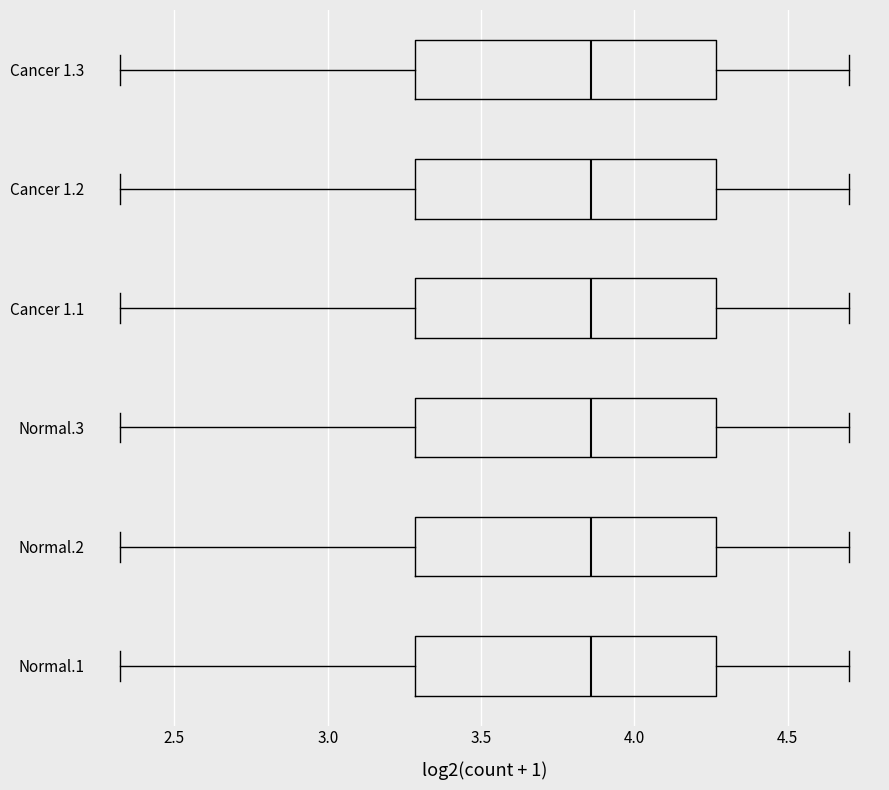

Reading bottom to top, transcribe this box plot: for each box, give where its median line is, the range the box spans, and where its two whiskers end, as read against the x-axis. The values are not printed on the chart, so give them approximately, as read against the axis.

Normal.1: median 3.85, box 3.30 to 4.25, whiskers 2.30 to 4.70
Normal.2: median 3.85, box 3.30 to 4.25, whiskers 2.30 to 4.70
Normal.3: median 3.85, box 3.30 to 4.25, whiskers 2.30 to 4.70
Cancer 1.1: median 3.85, box 3.30 to 4.25, whiskers 2.30 to 4.70
Cancer 1.2: median 3.85, box 3.30 to 4.25, whiskers 2.30 to 4.70
Cancer 1.3: median 3.85, box 3.30 to 4.25, whiskers 2.30 to 4.70